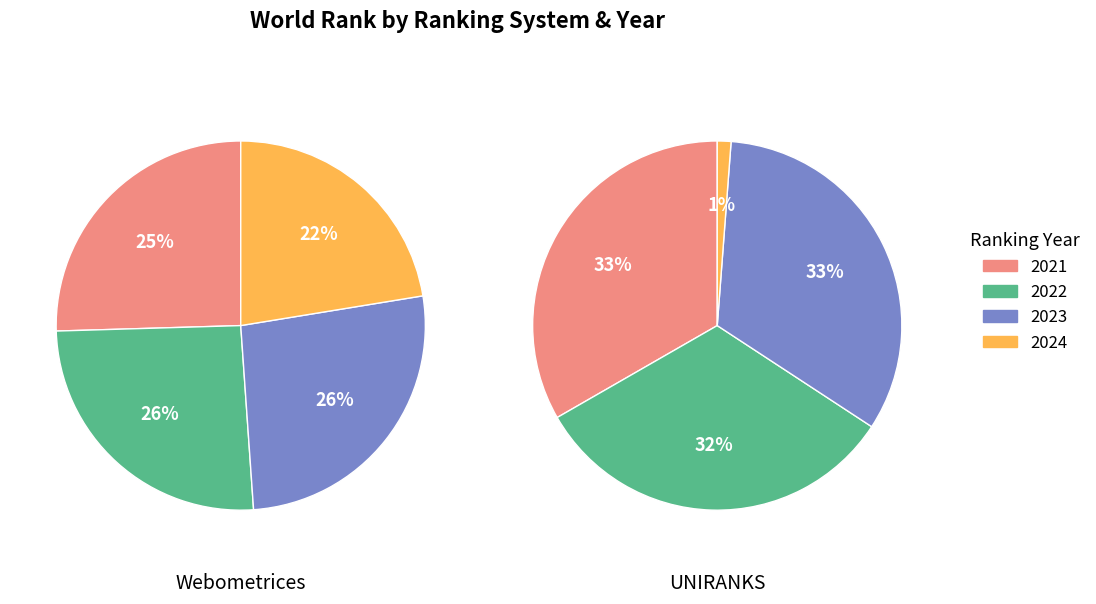

The 2023 slice represents 45% of the pie. True or false?

False